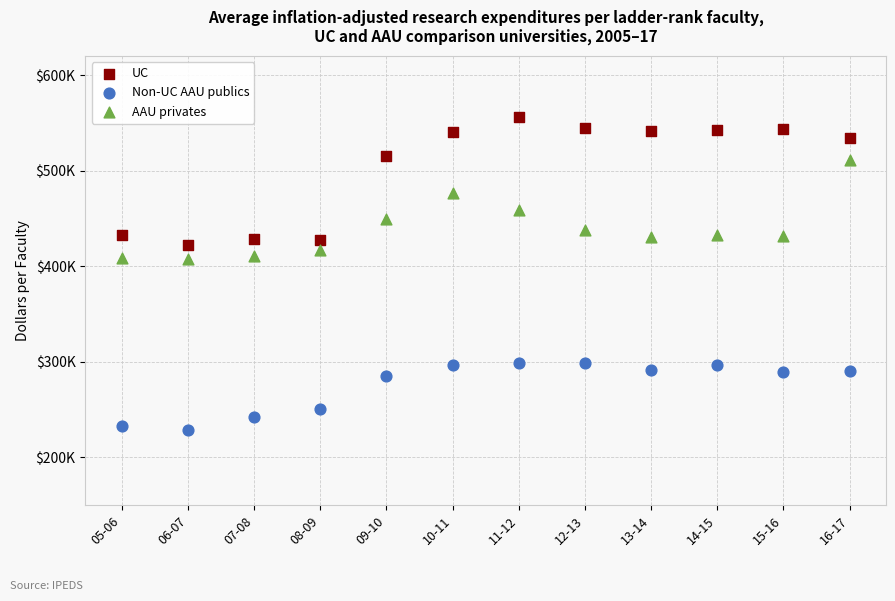

Which series has the widest spread of Y values?

UC